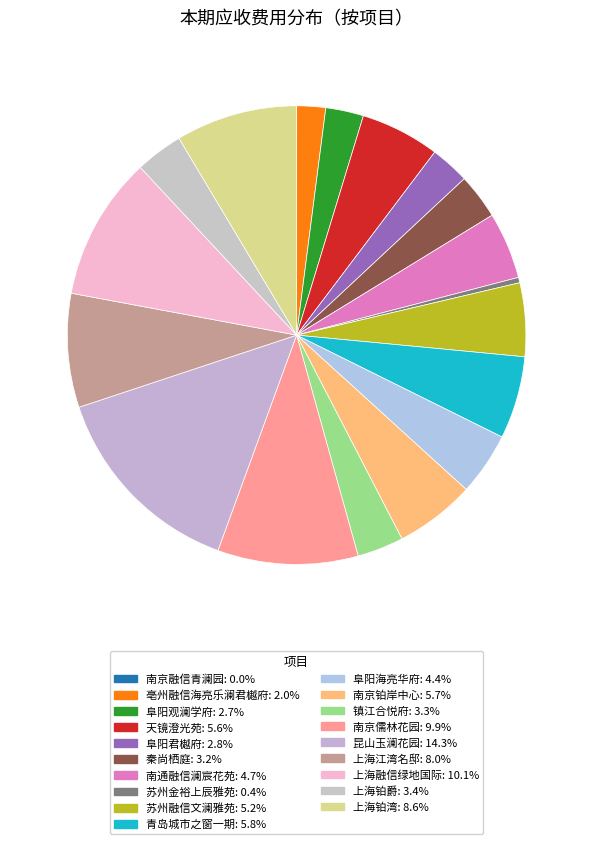

Is there a majority slice in this chart?

No